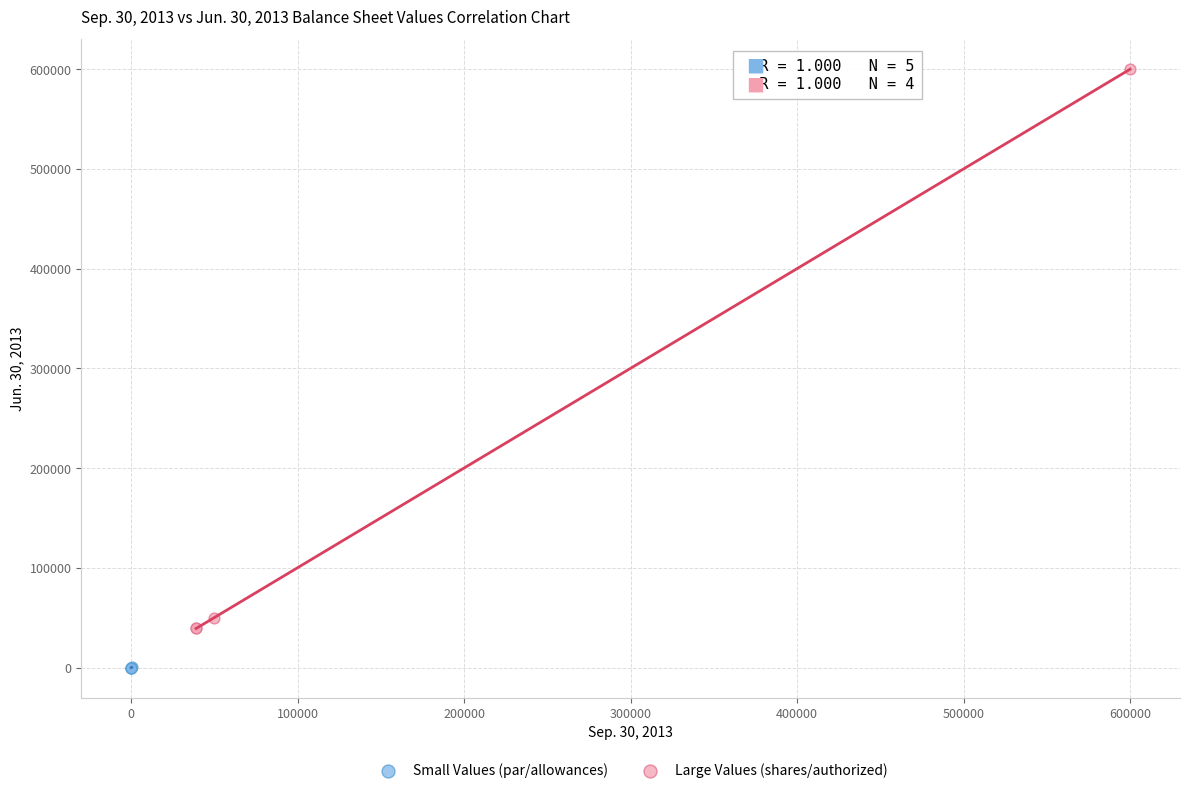

Which series contains the highest Y value?

Large Values (shares/authorized)